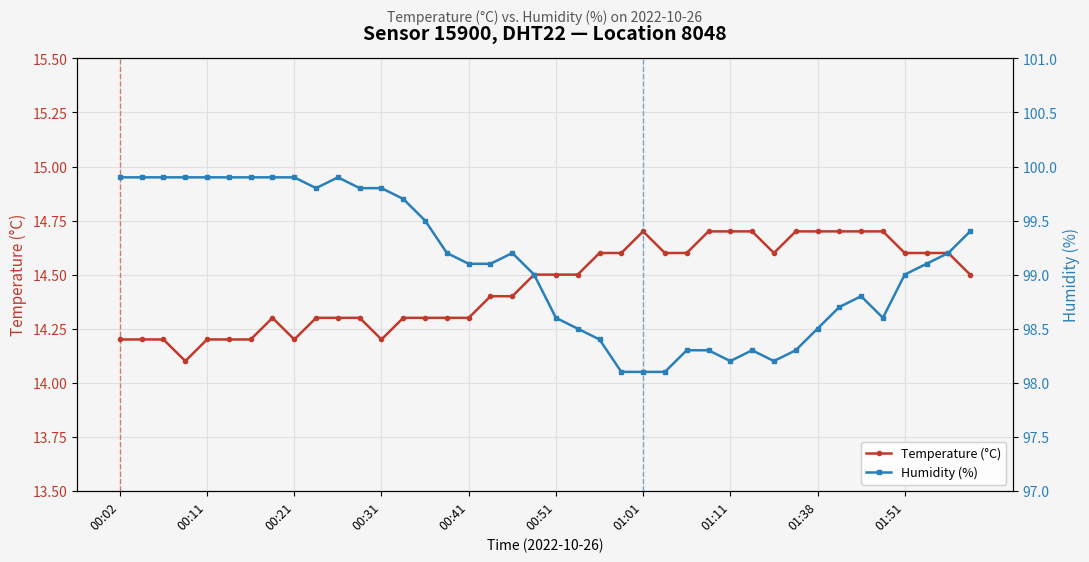

Is it true that Temperature (°C) equals 6.8 at 00:31?

False